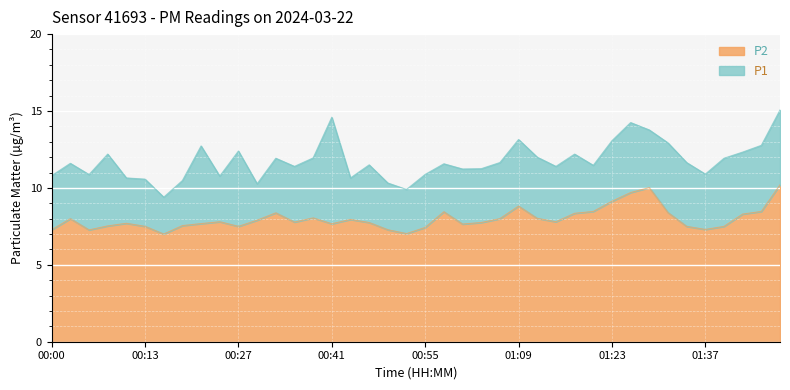

What is the spread (max minus min) of values at 00:55?

3.5